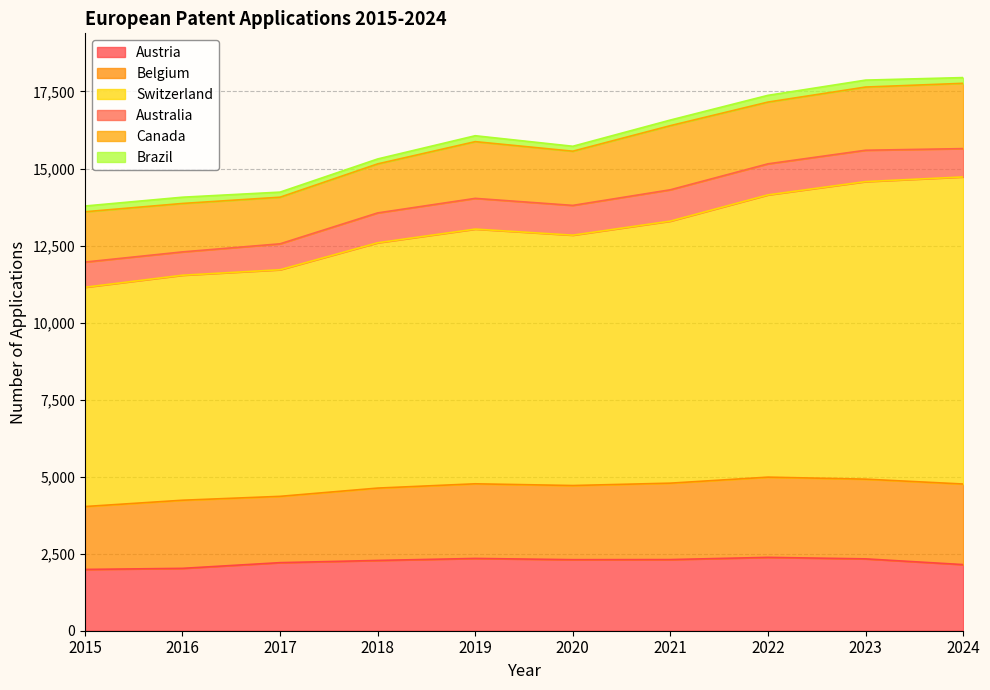

At which category is the sum across all series the highest?

2024